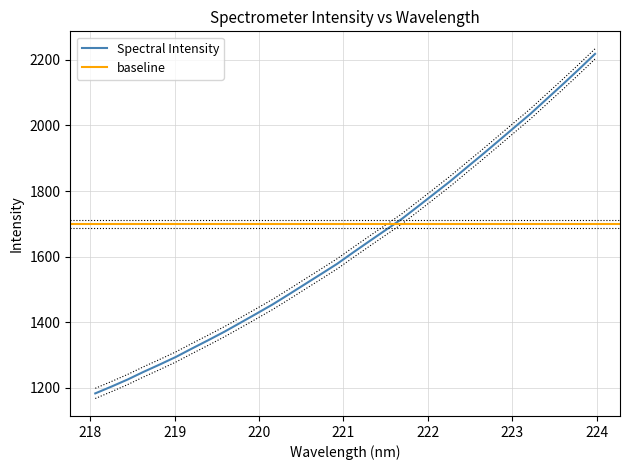

What value does the data have at 219.9712?

1442.1